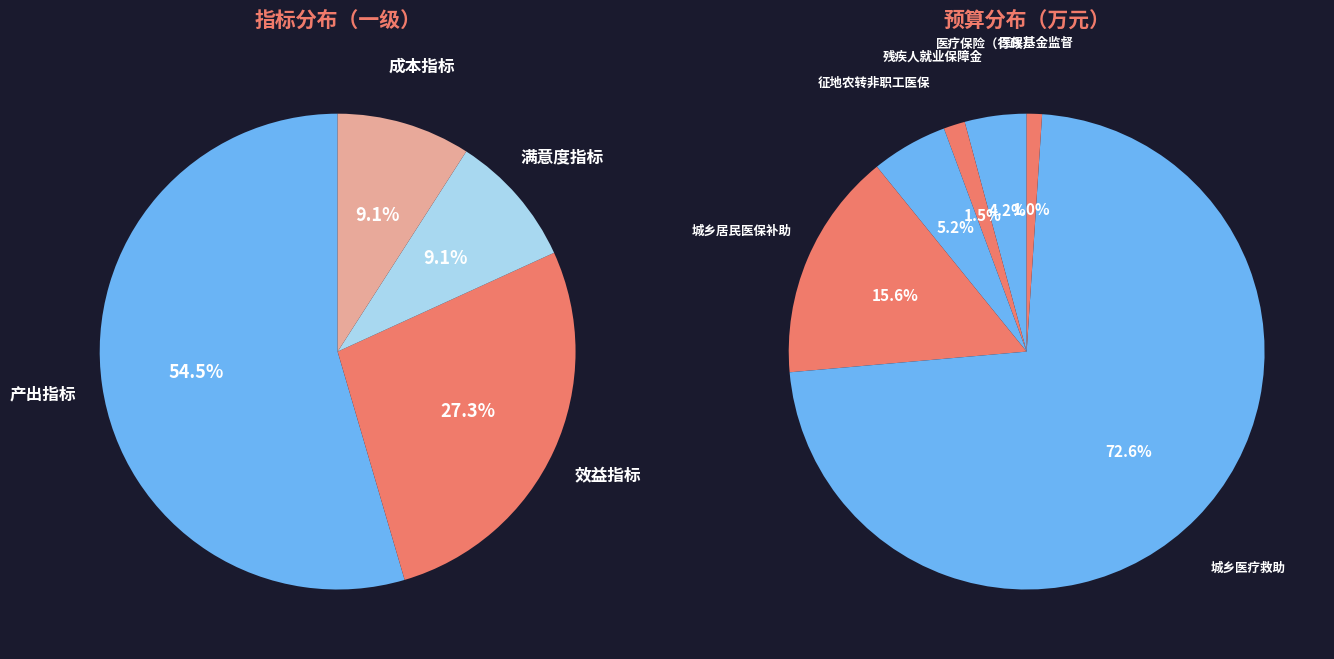

Do 质量指标 and 满意度指标 together represent more than half of the pie?

No